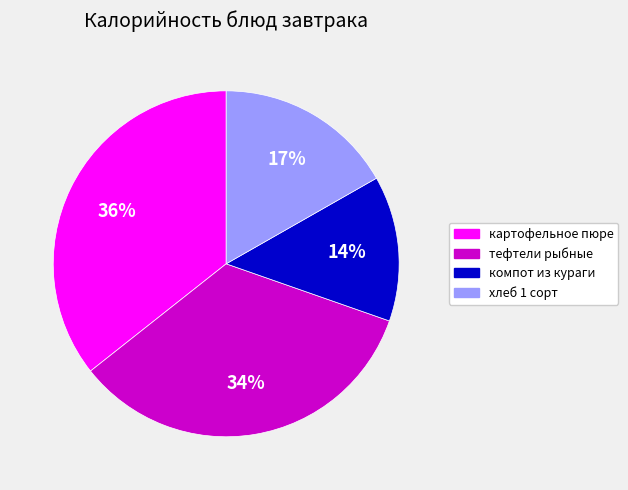

To the nearest percent, what is the average slice percentage?

25%